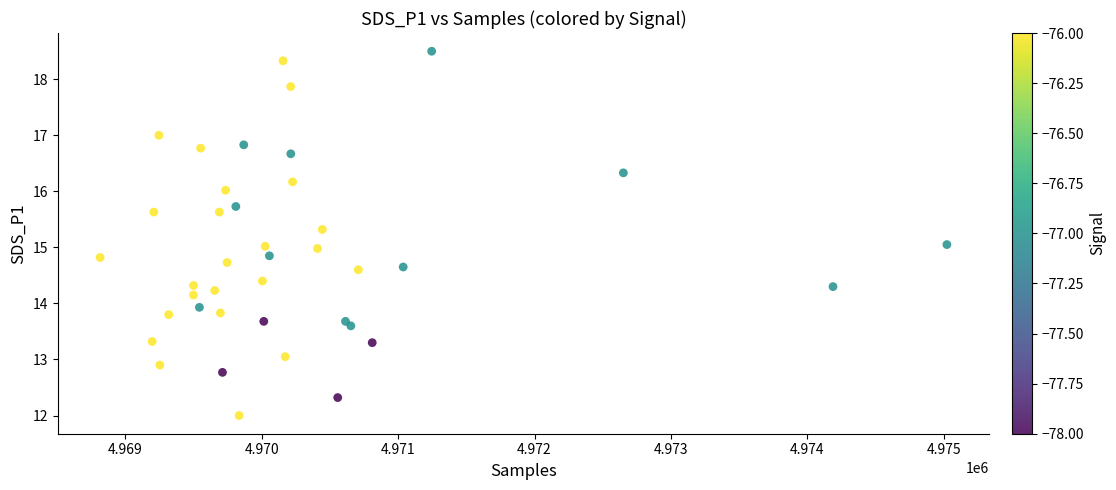

What is the range of X values (max minus min)?

6208.0